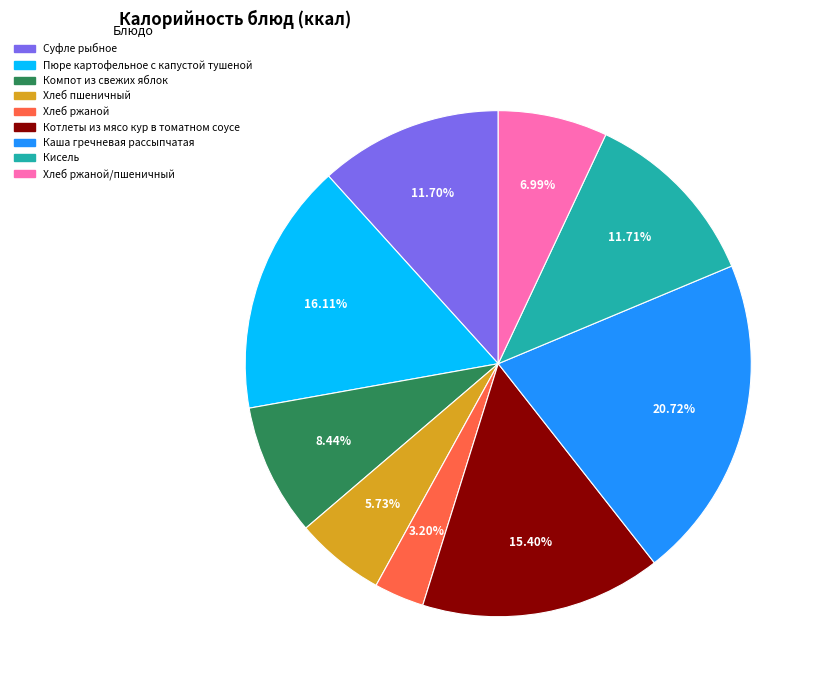

Approximately how many times larger is the value at Суфле рыбное compared to Кисель?

1.0